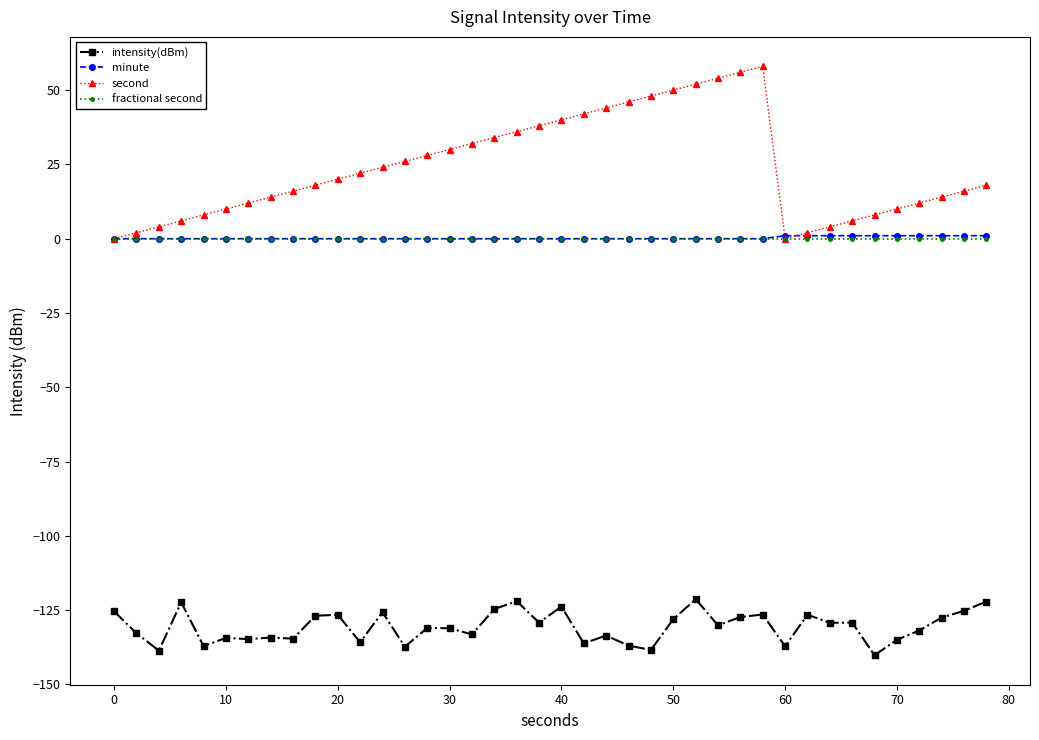

Which series has the largest range (max minus min)?

second